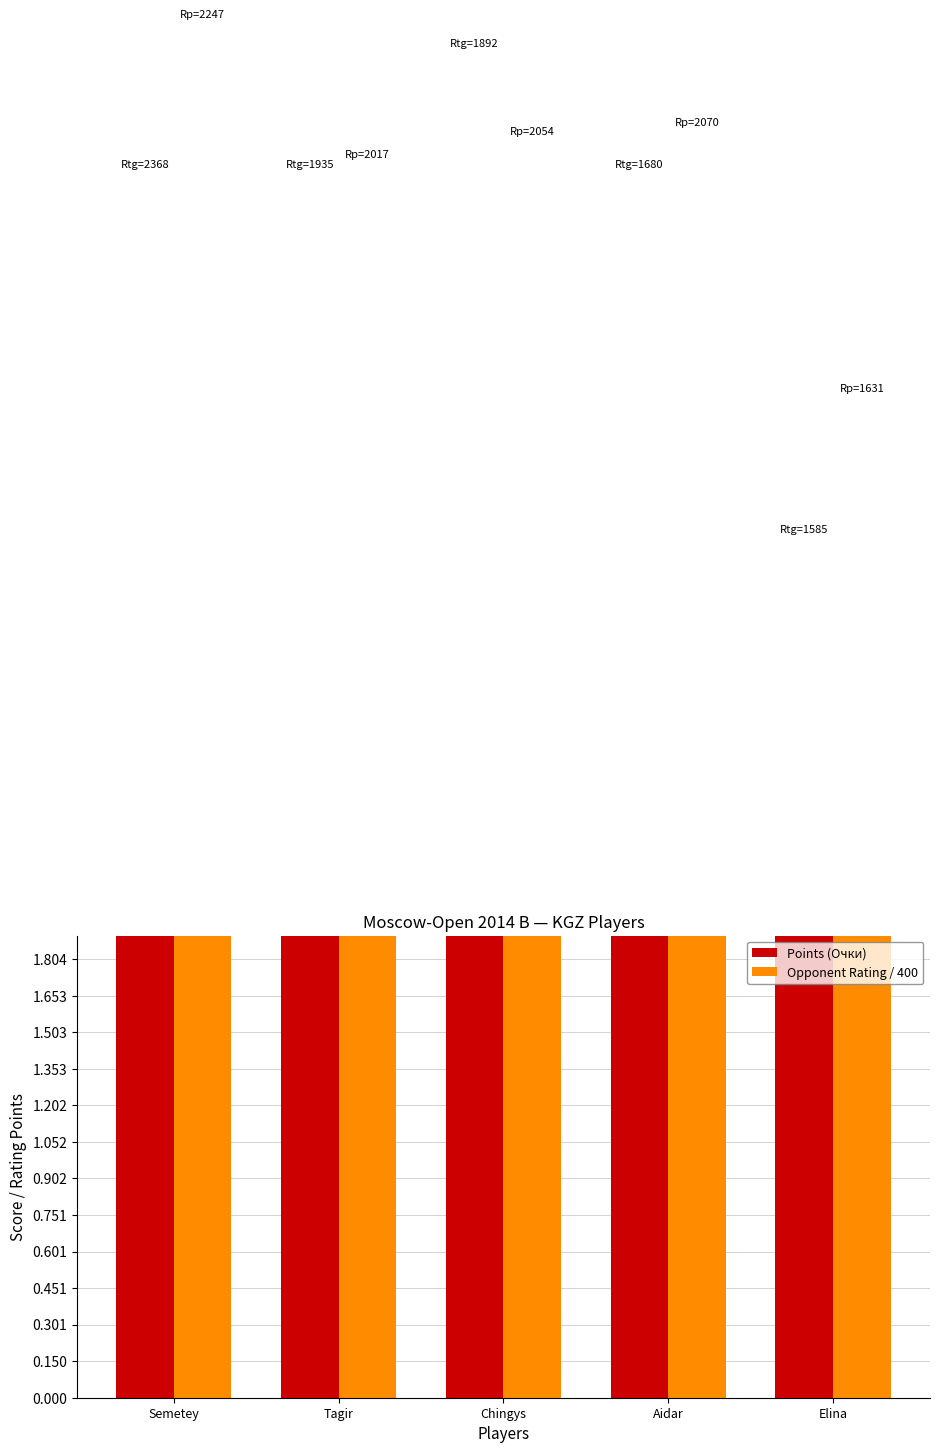

What is the label of the 1st bar from the right?

Elina